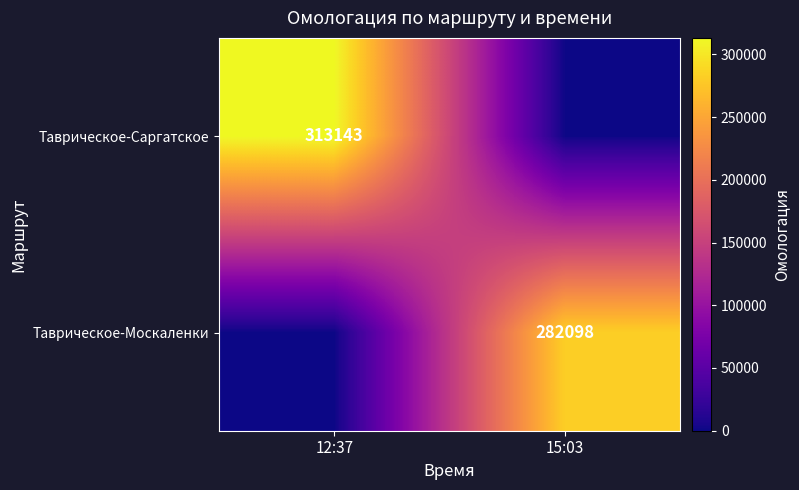

The Таврическое-Саргатское series shows 313143 at 12:37. True or false?

True